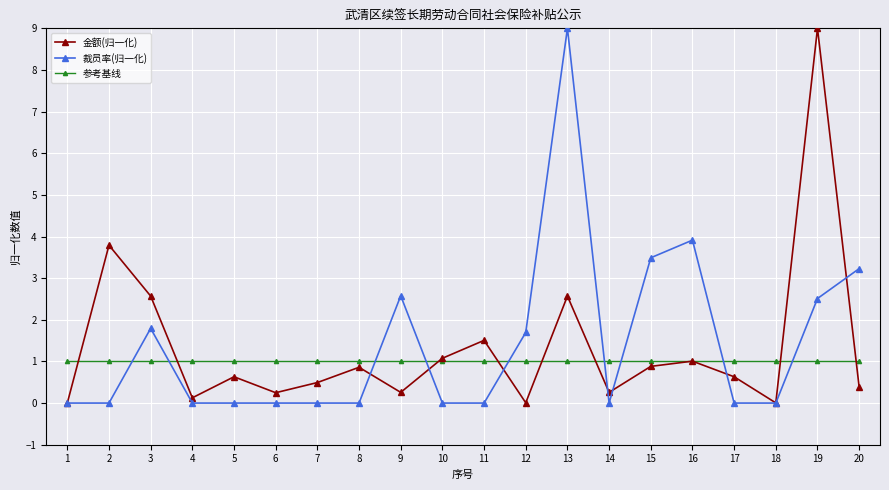

True or false: 参考基线 and 裁员率(归一化) intersect in this chart.

True